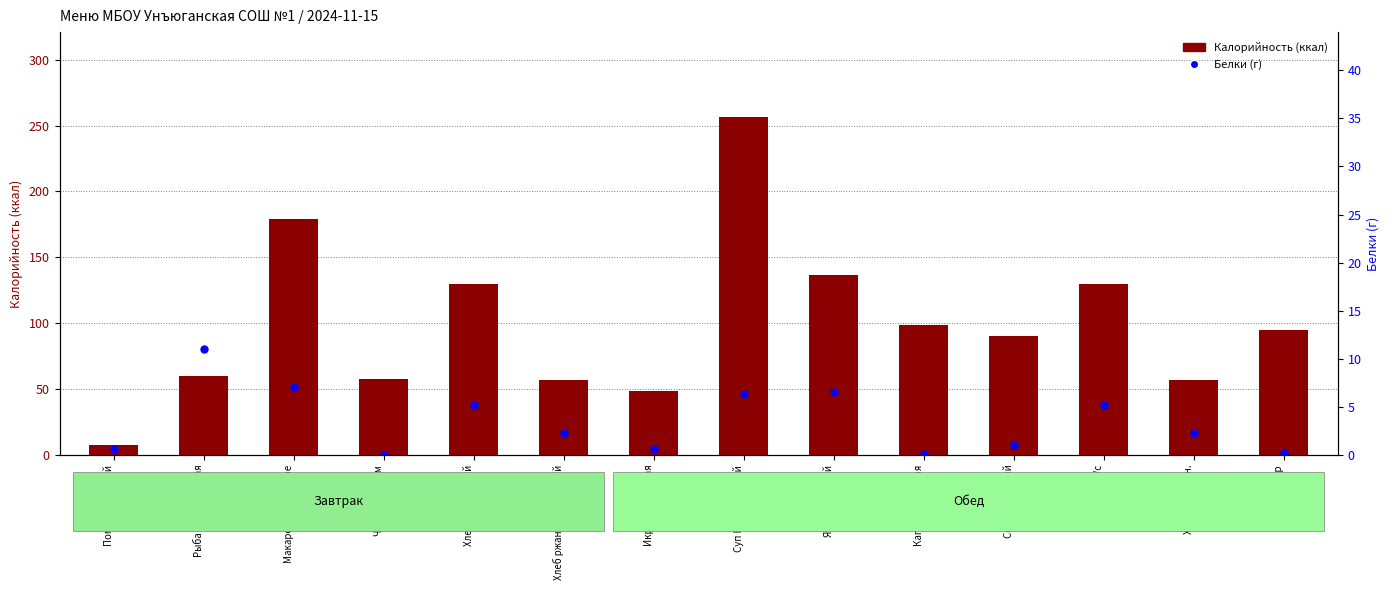

What are all the series names shown in the legend?

Калорийность, Белки